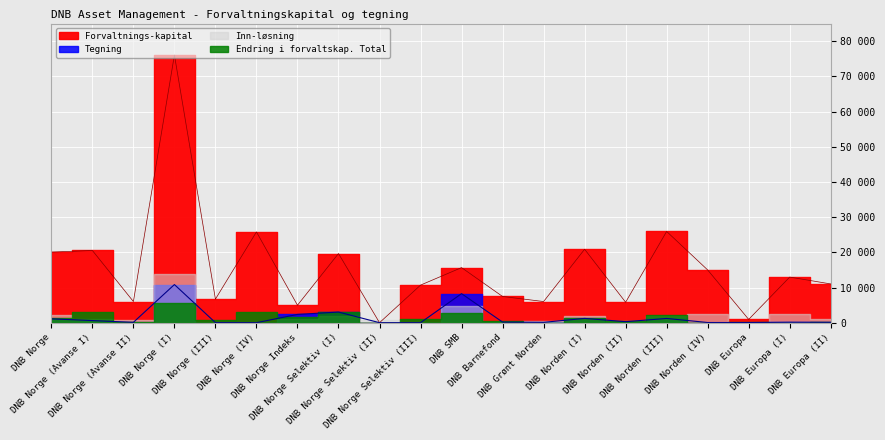

Between DNB Norge (I) and DNB Norge (IV), which series saw the biggest shift?

Forvaltnings-kapital